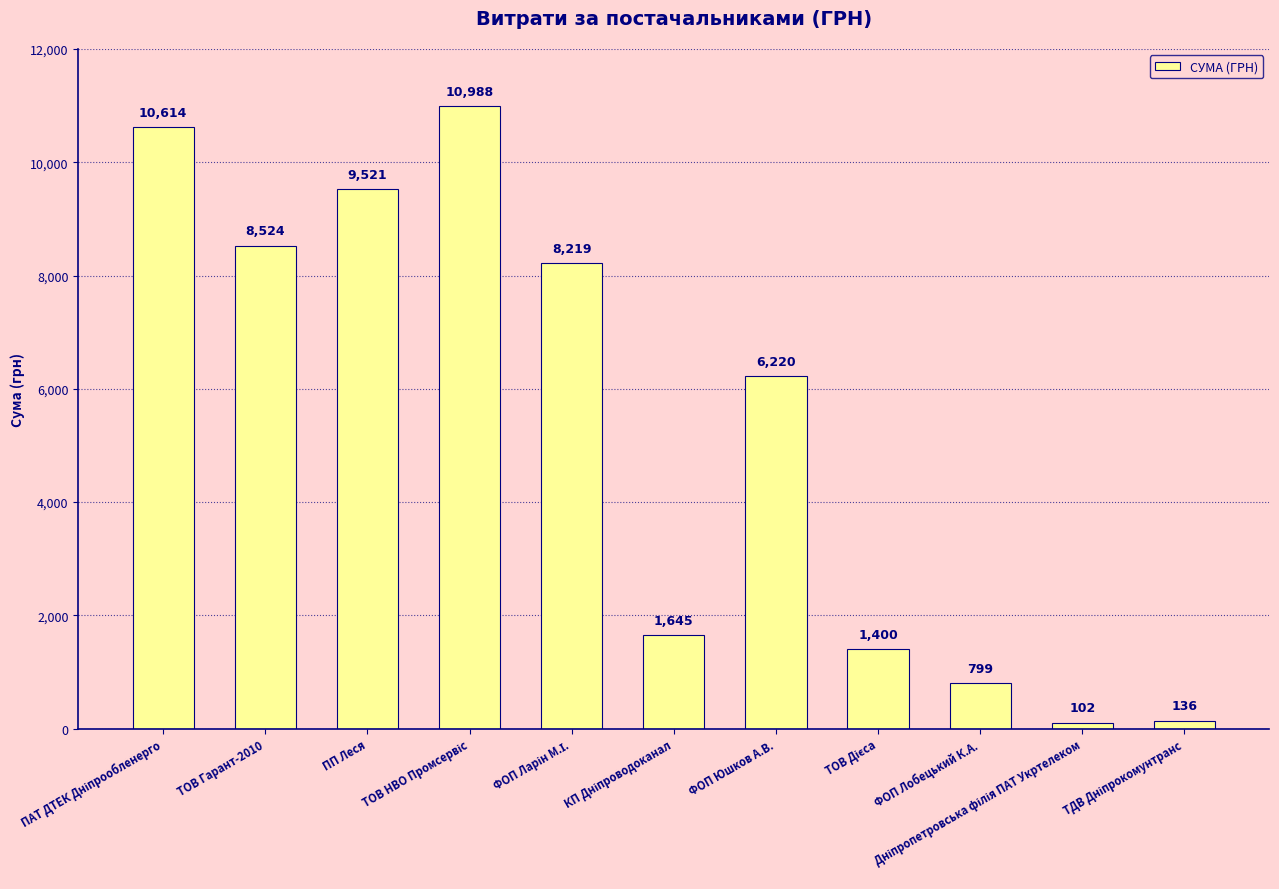

The value at ФОП Юшков А.В. is 6220.0. True or false?

True